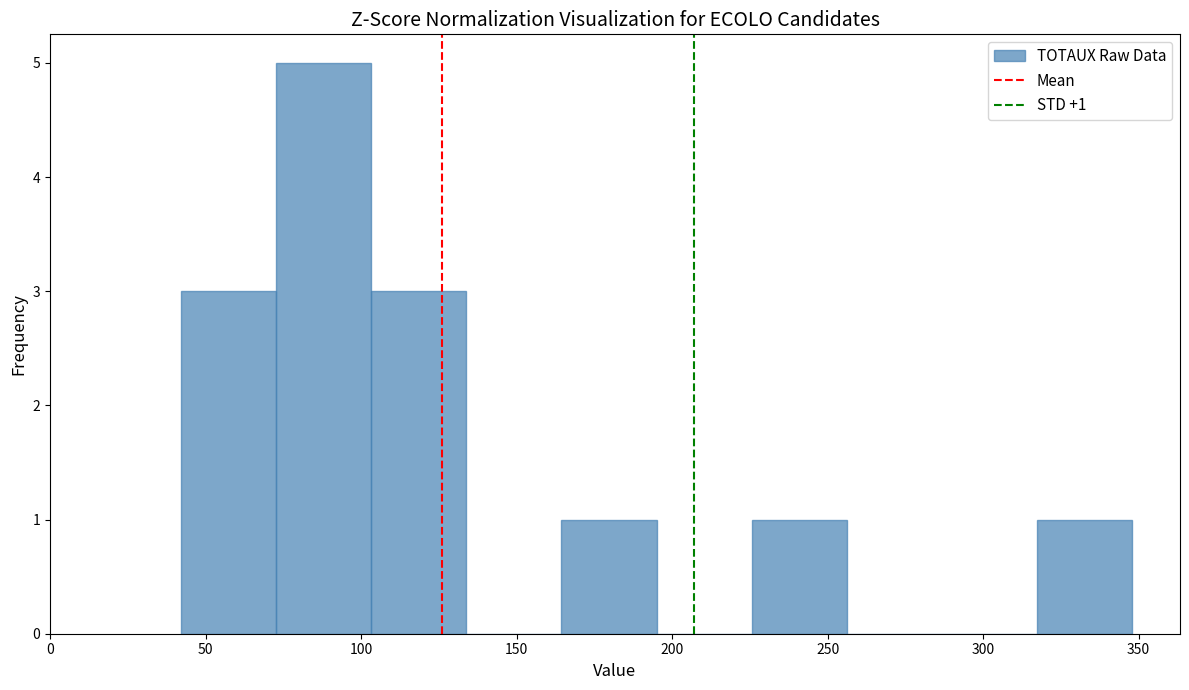

Which range on the x-axis has the tallest bar?

75 to 105